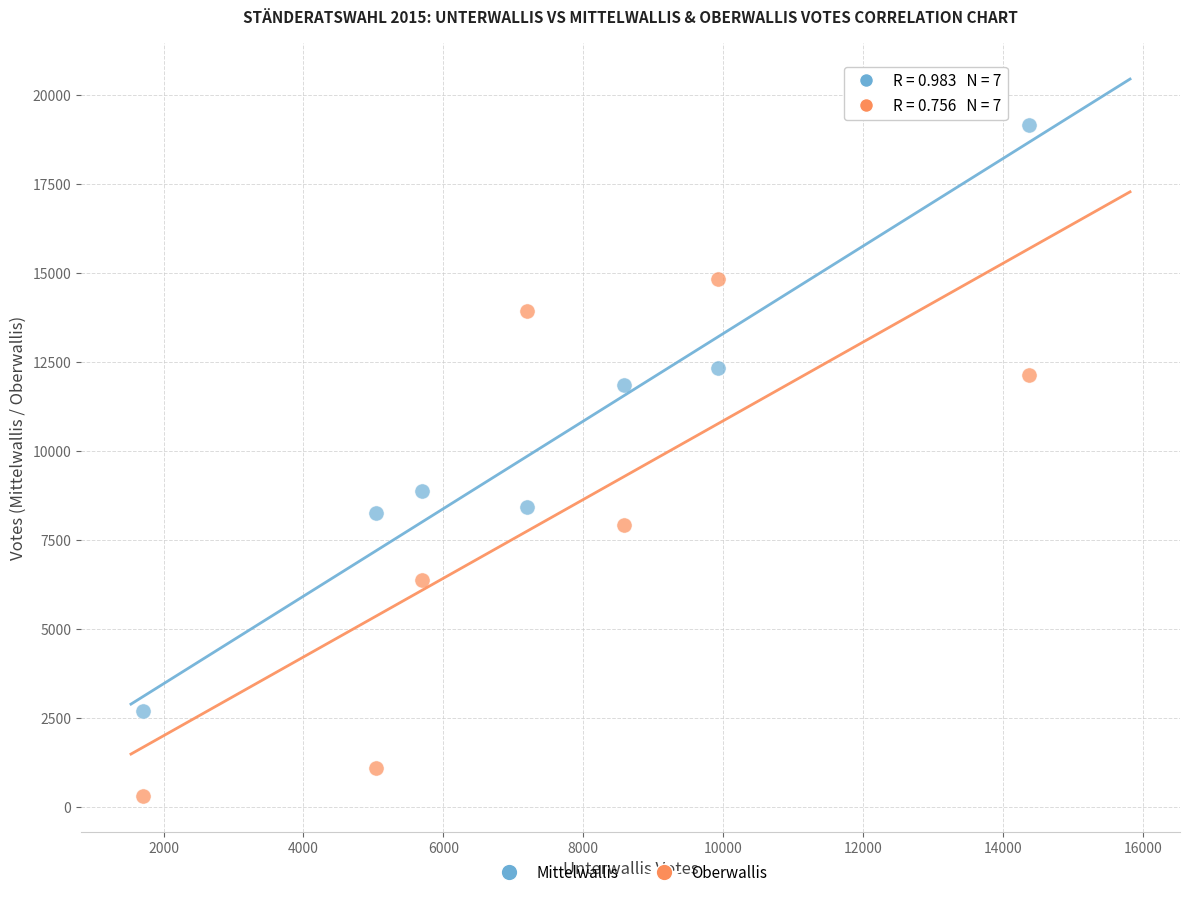

Across all series, what Y value is closest to 9736?

8874